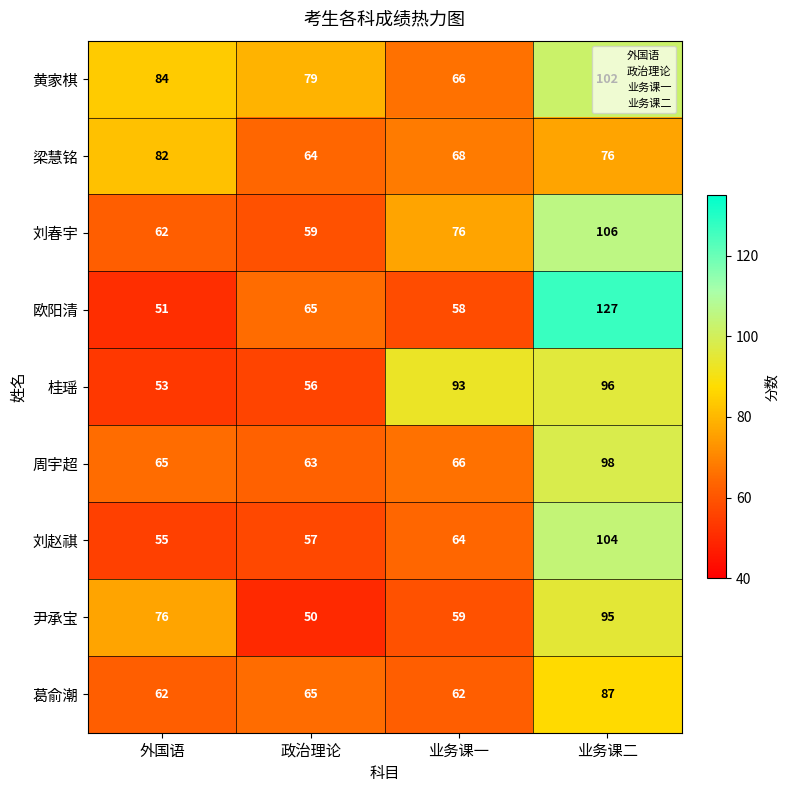

At 业务课二, list the series in order from smallest to largest.

梁慧铭, 葛俞潮, 尹承宝, 桂瑶, 周宇超, 黄家棋, 刘赵祺, 刘春宇, 欧阳清